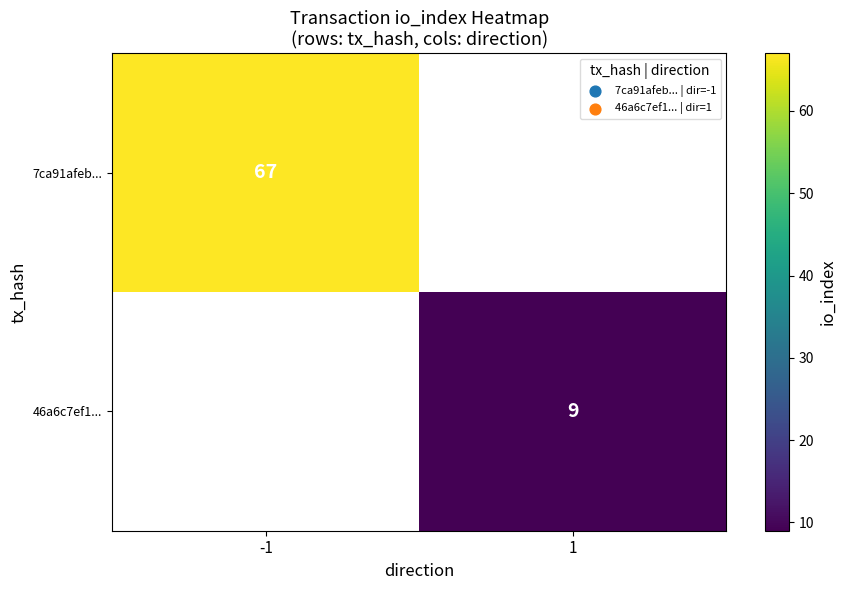

The 7ca91afeb... series shows 112 at -1. True or false?

False